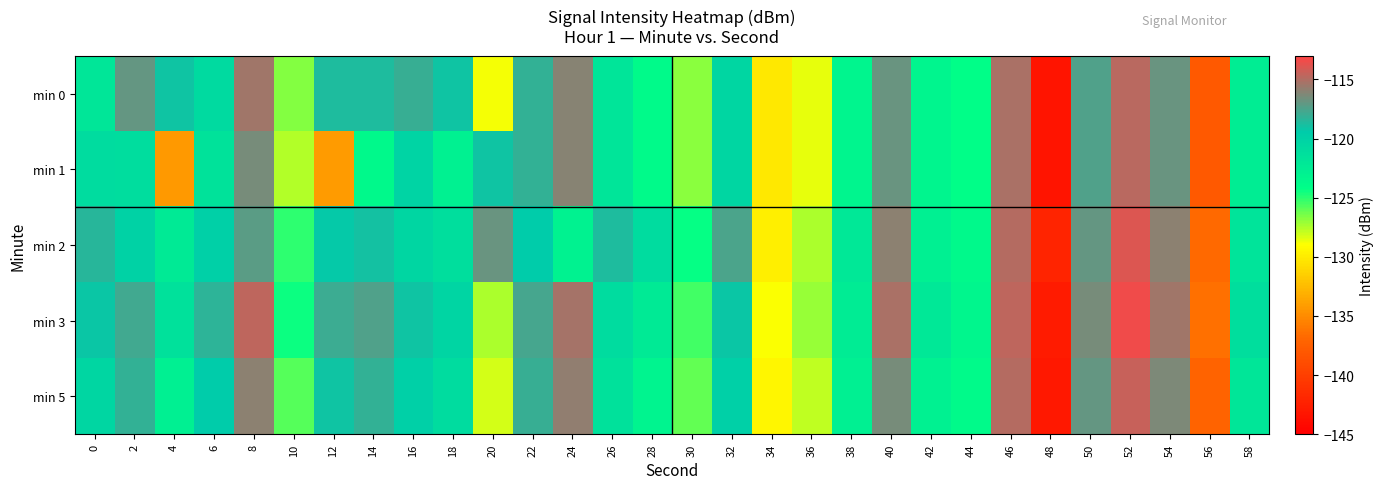

What is the total value across all series at 44?

-619.2